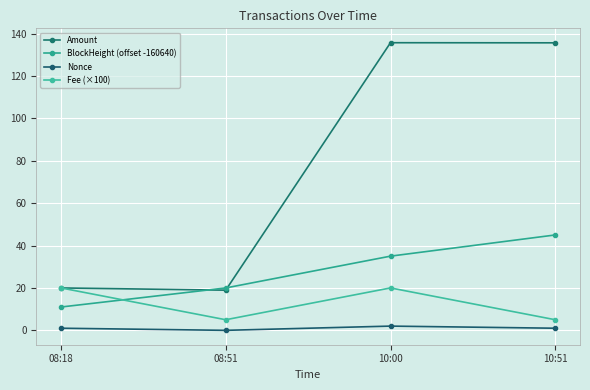

What is the difference between the BlockHeight (offset -160640) values at 08:51 and 08:18?

9.0